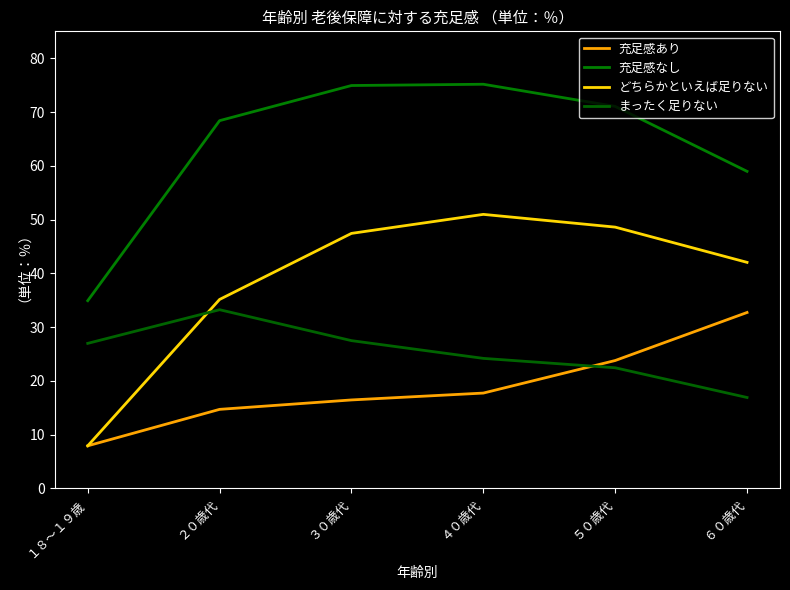

Which has a higher value, ２０歳代 or ６０歳代?

６０歳代